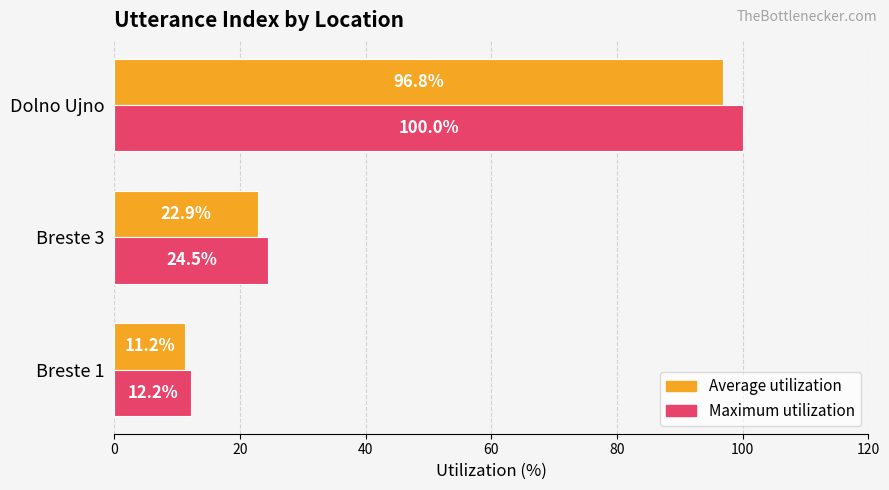

What is the approximate value of Maximum utilization at Breste 3?

24.5